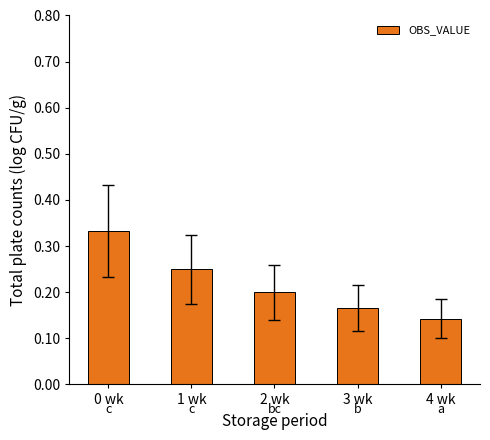

Between 4 wk and 2 wk, which is larger?

2 wk